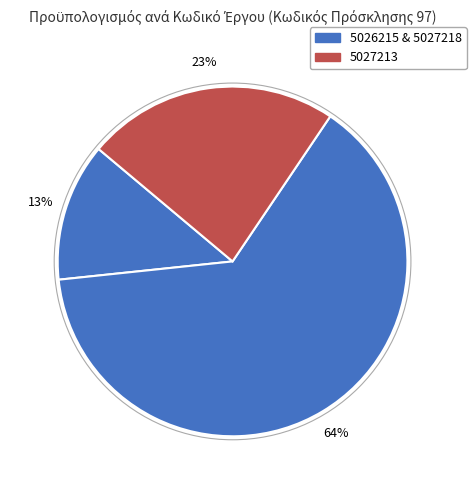

Rank the categories by value from highest to lowest.

5027218, 5027213, 5026215